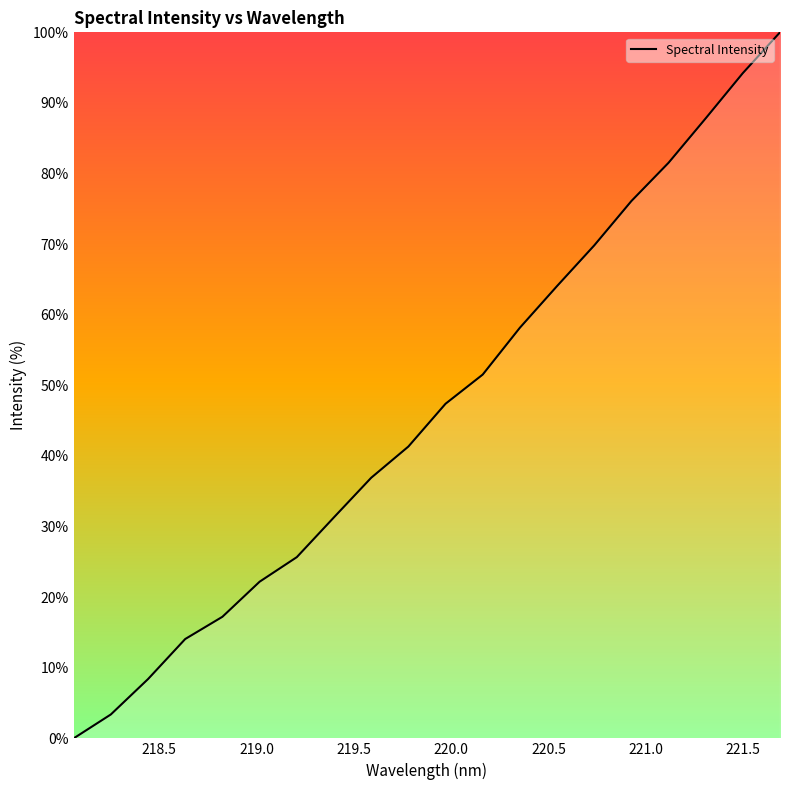

Count the number of values greater than 47.

10